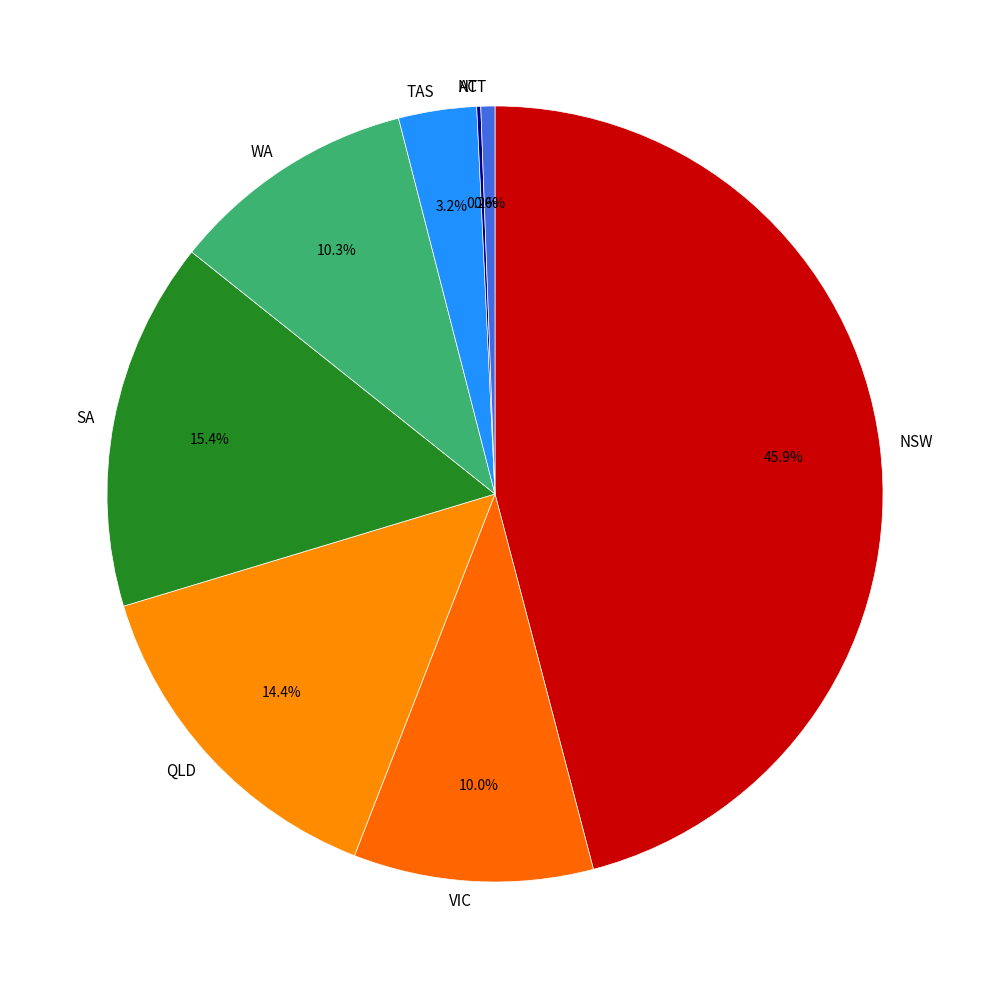

To the nearest percent, what is the average slice percentage?

12%